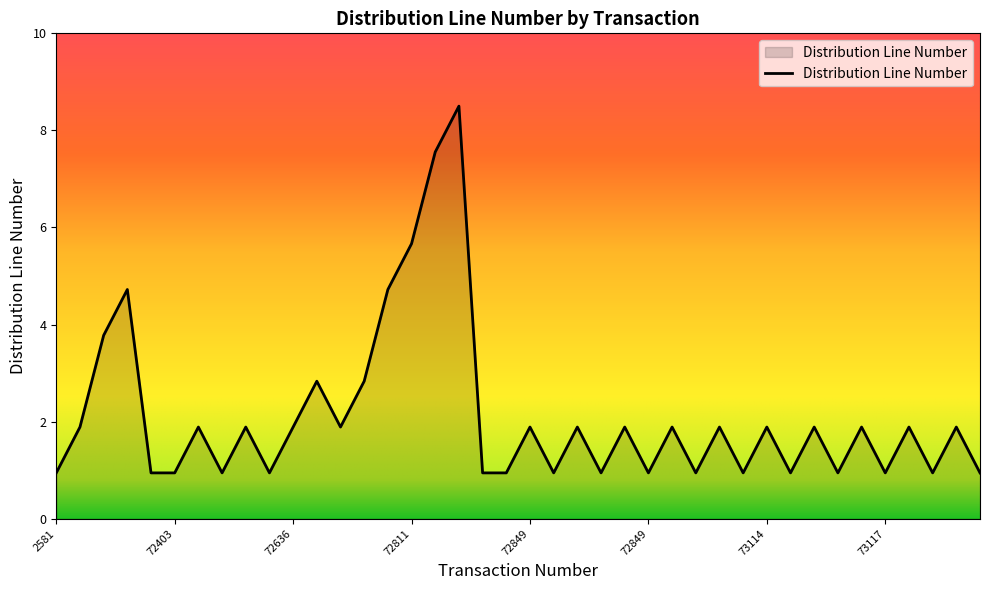

How many distinct data groups are displayed?

1